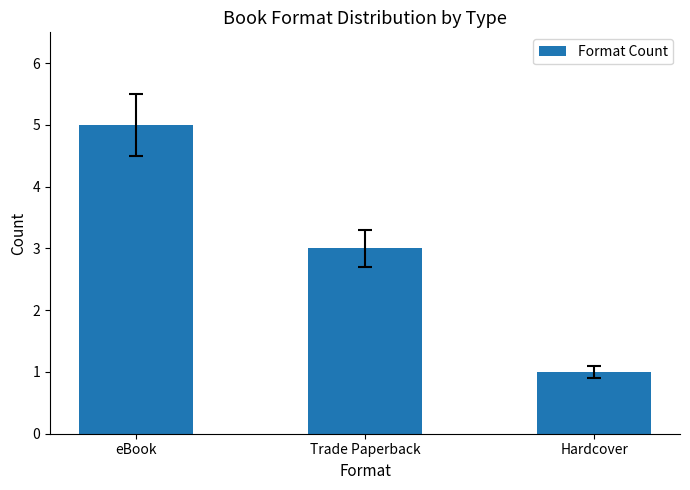

Reading left to right, extract all data points from this chart.

eBook=5	Trade Paperback=3	Hardcover=1